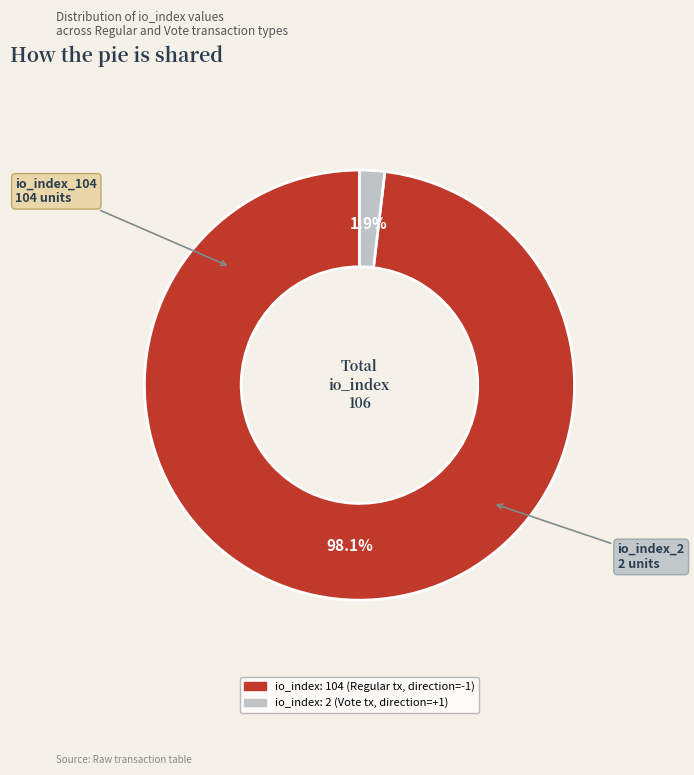

What is the smallest slice in the pie chart?

io_index_2